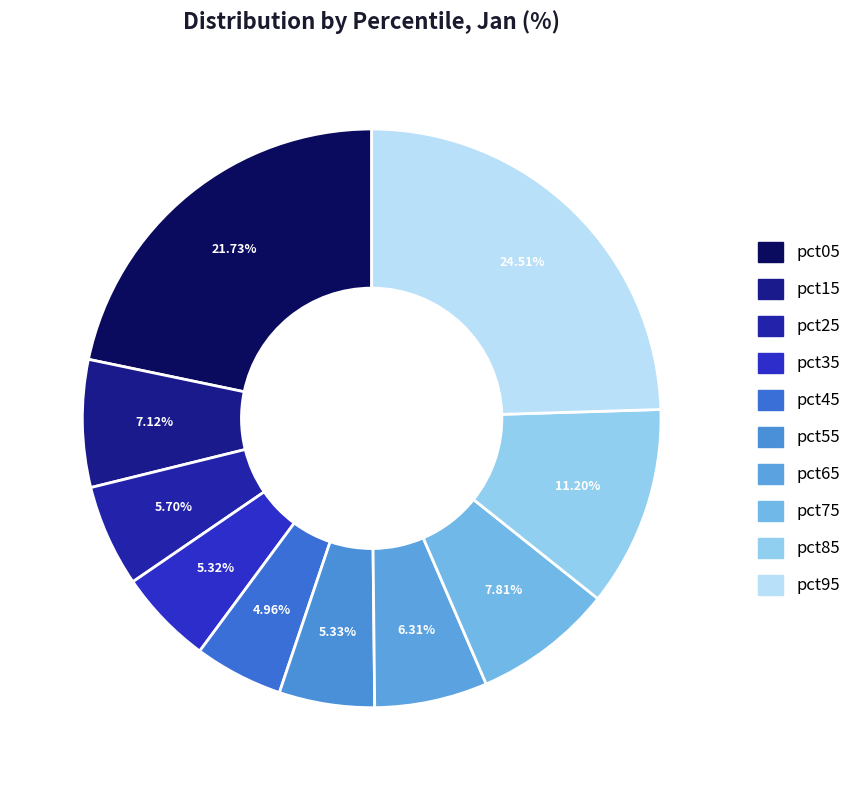

Does any single category account for the majority?

No